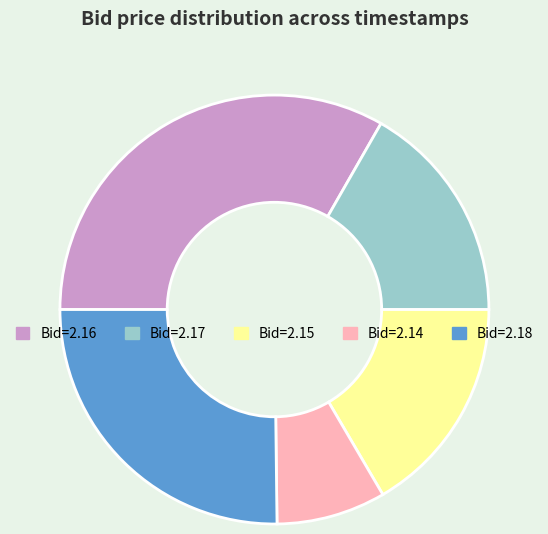

Is there a majority slice in this chart?

No